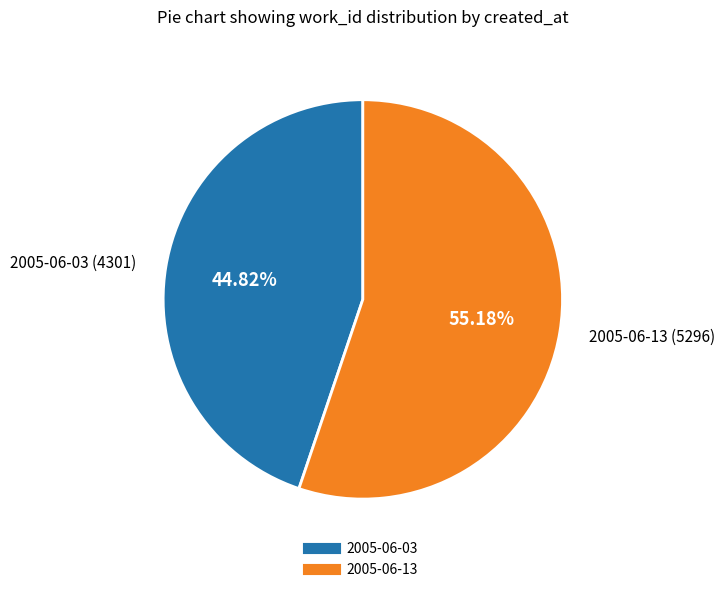

Which category accounts for the majority?

2005-06-13